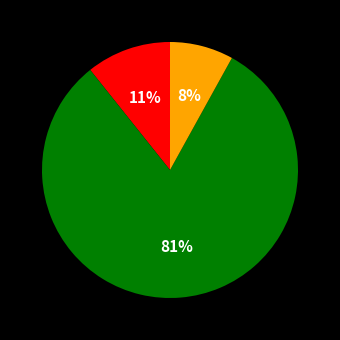

Does any single category account for the majority?

Yes